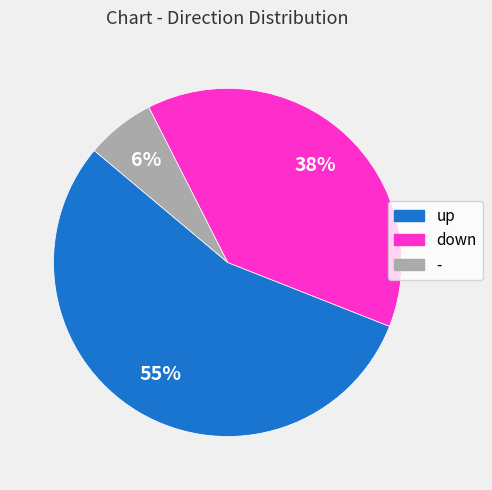

Which has a higher value, up or -?

up